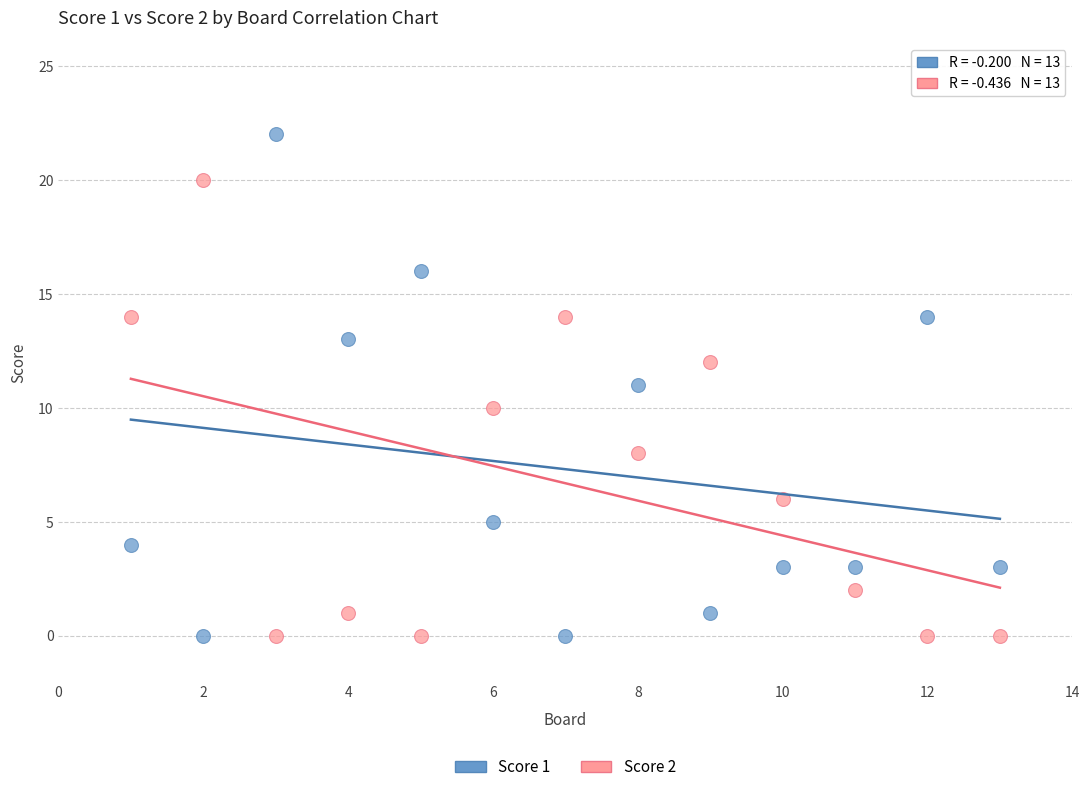

Which series has the largest Y range (max minus min)?

Score 1